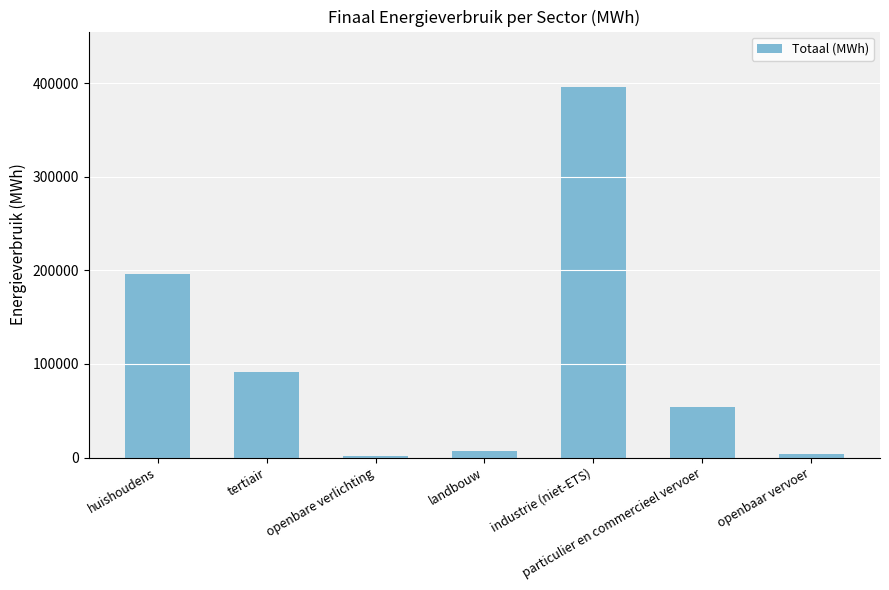

The chart shows a value of 195612.6 at huishoudens. True or false?

True